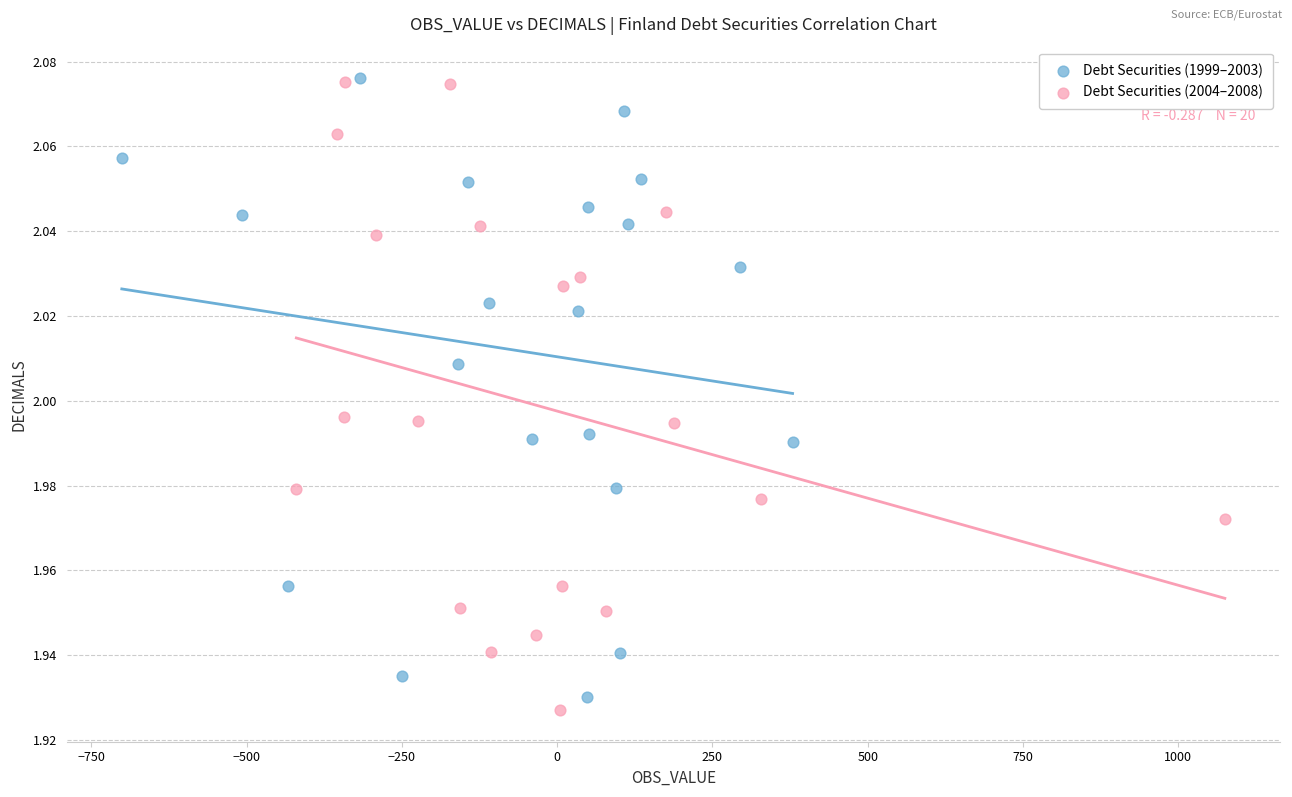

What are all the series names shown in the legend?

Debt Securities (1999–2003), Debt Securities (2004–2008)